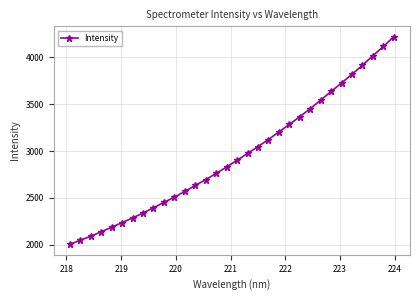

What is the smallest value displayed?

2003.6